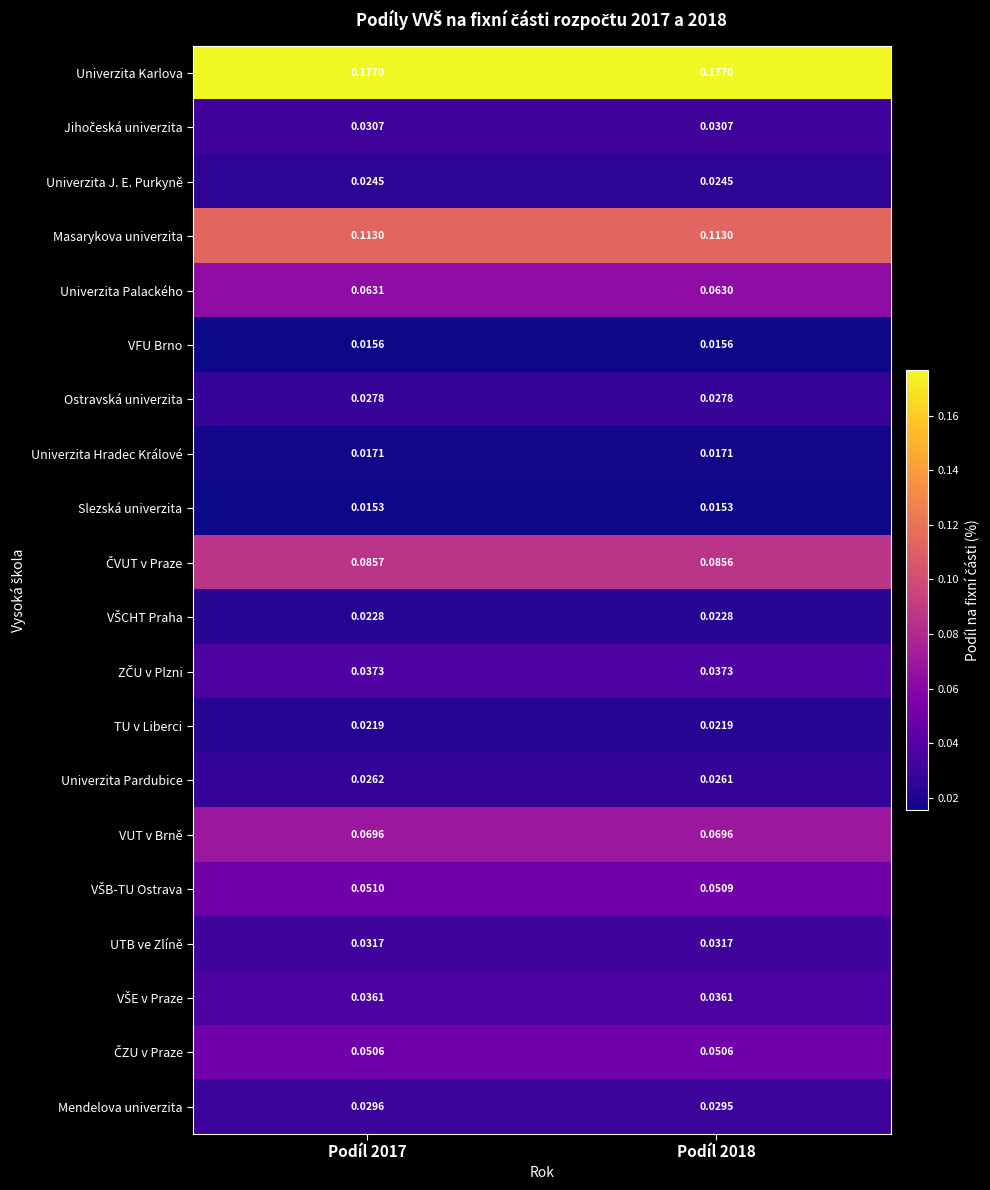

Is the value of TU v Liberci at Podíl 2017 greater than the value of VUT v Brně at Podíl 2017?

No